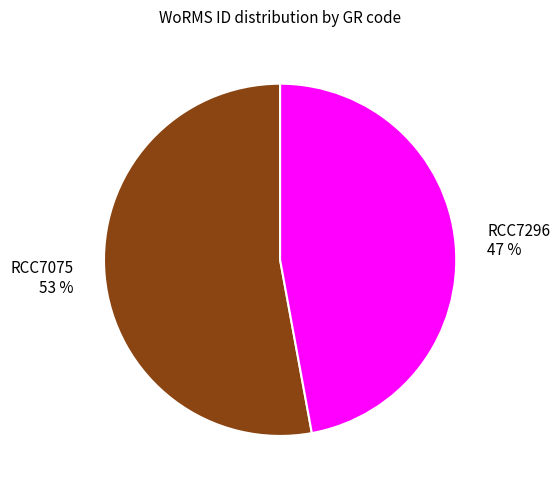

Which has a higher value, RCC7075 or RCC7296?

RCC7075